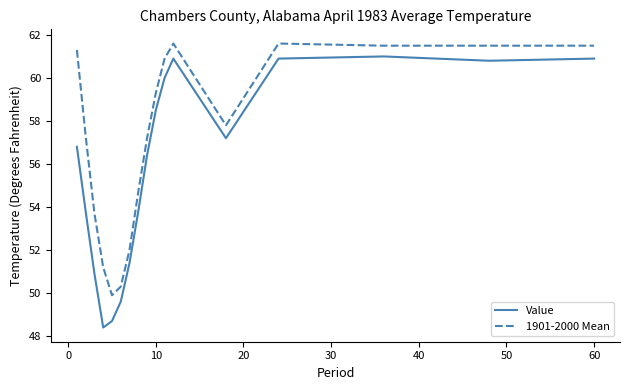

Which series has the widest spread of values?

Value